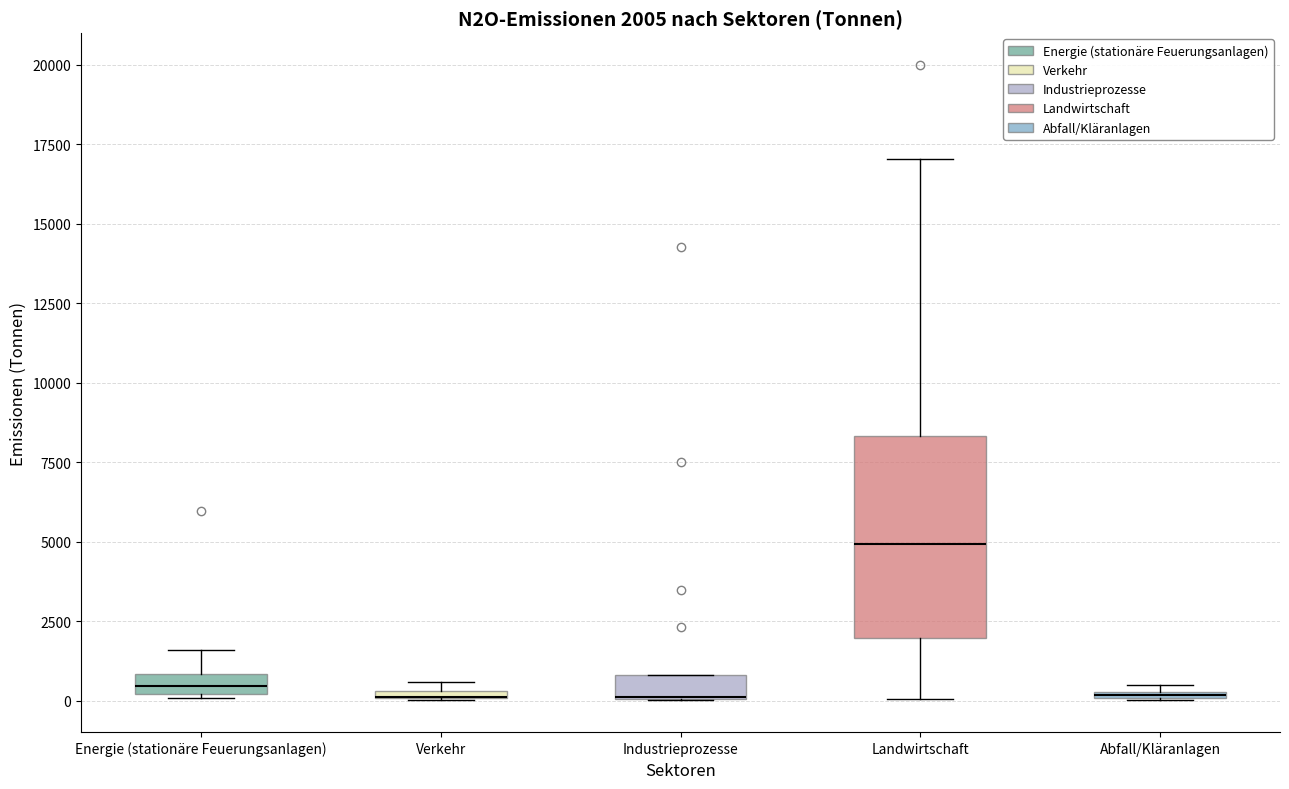

Which box is the tallest, from its lower edge to its upper edge?

Landwirtschaft